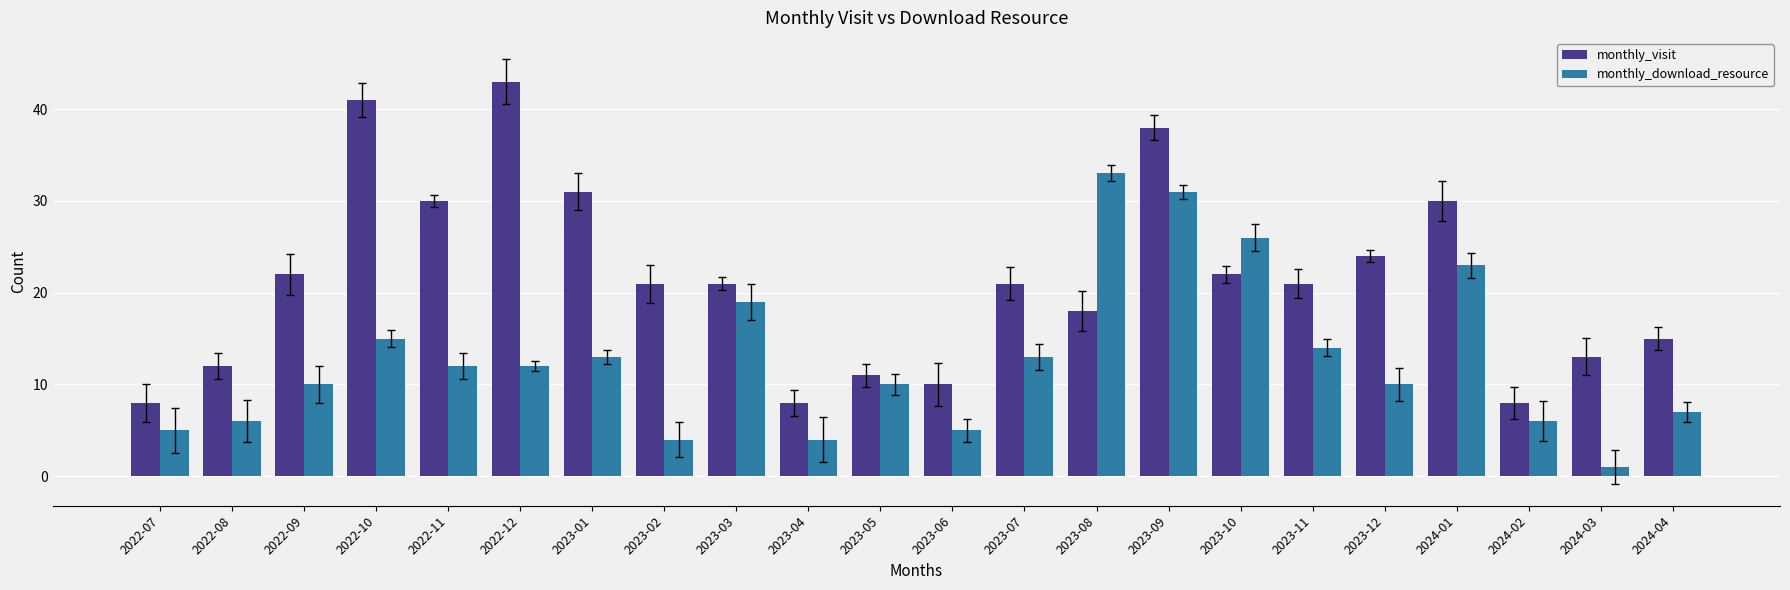

The monthly_visit series shows 50 at 2024-01. True or false?

False